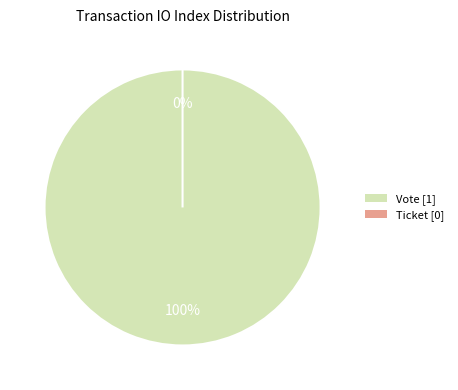

To the nearest percent, what is the difference between the largest and smallest slice percentages?

100%